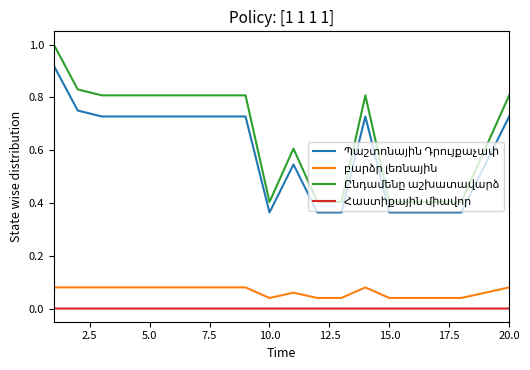

What is the maximum value shown in the chart?

1.0